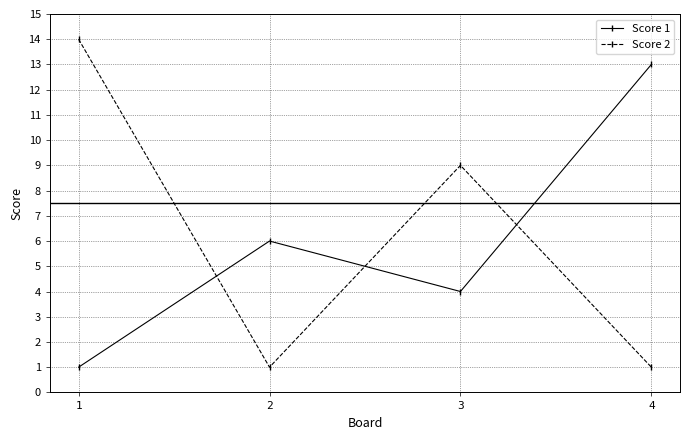

At which category does Score 1 reach its first local peak?

2